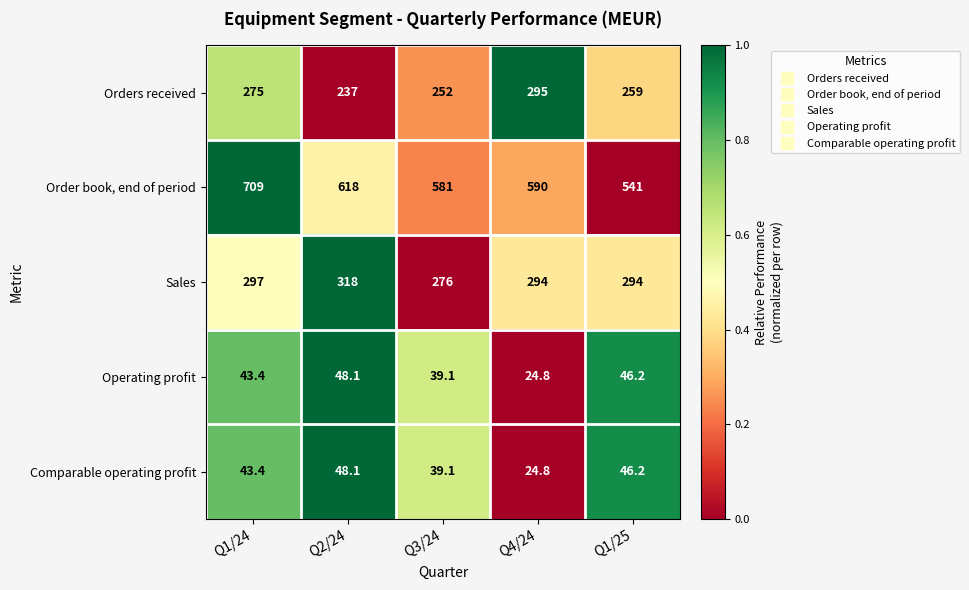

How many distinct data groups are displayed?

5